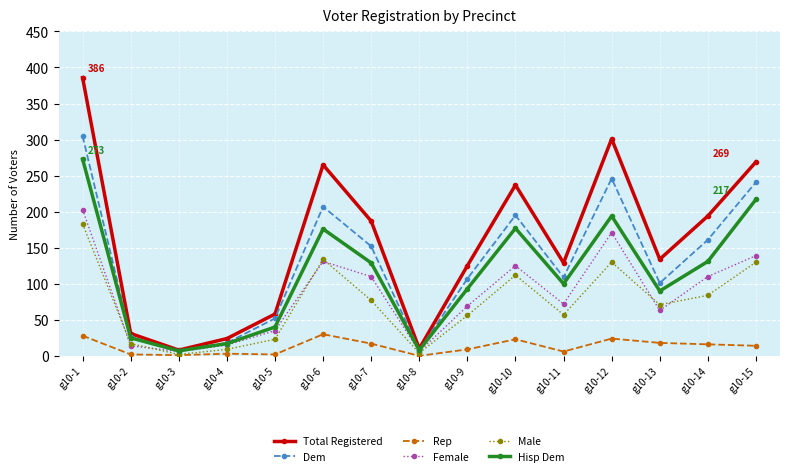

Which series changed the most between g10-6 and g10-7?

Total Registered